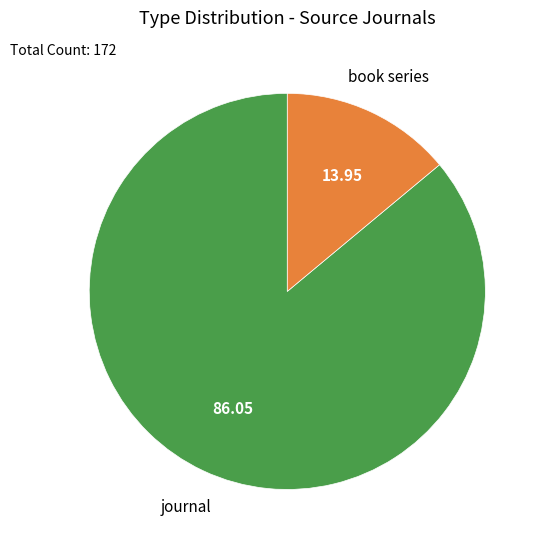

Combined, do journal and book series account for over 50%?

Yes